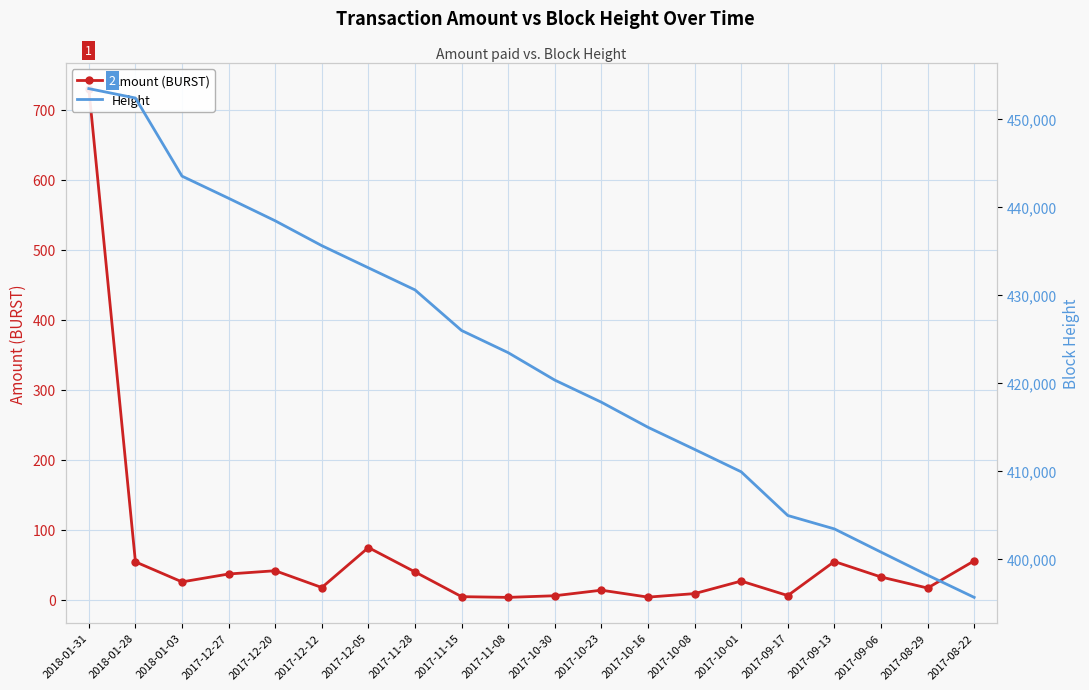

How many data points in Amount (BURST) are above 26?

10